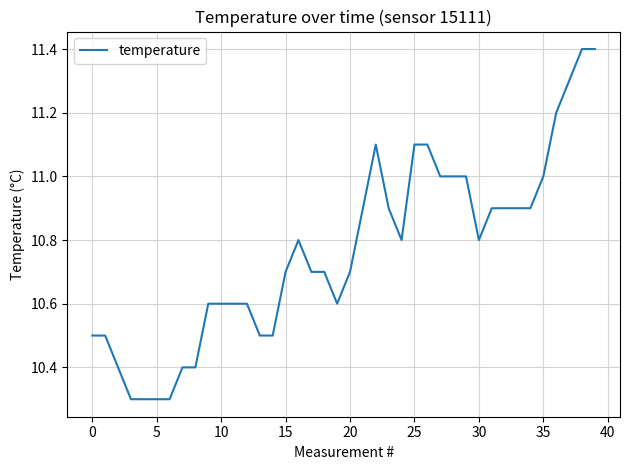

Is this an area chart (filled region under the line)?

No